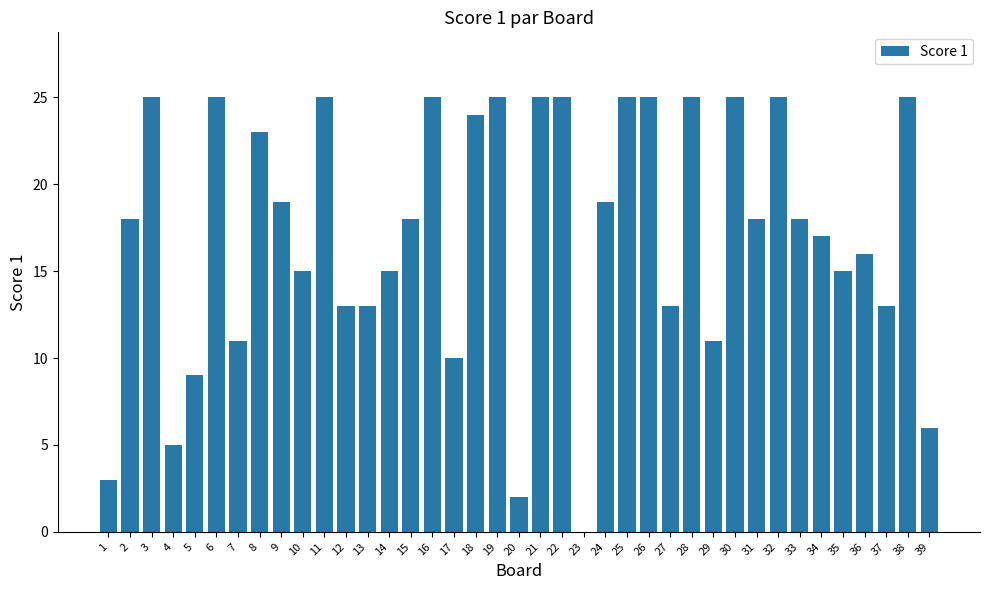

How many distinct data groups are displayed?

1